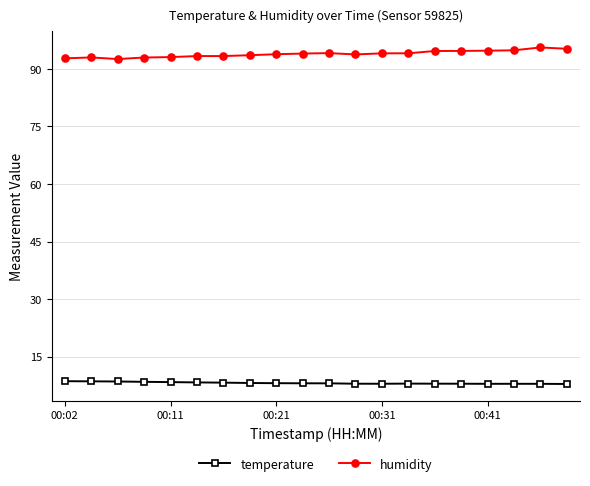

True or false: temperature and humidity cross at least once.

False